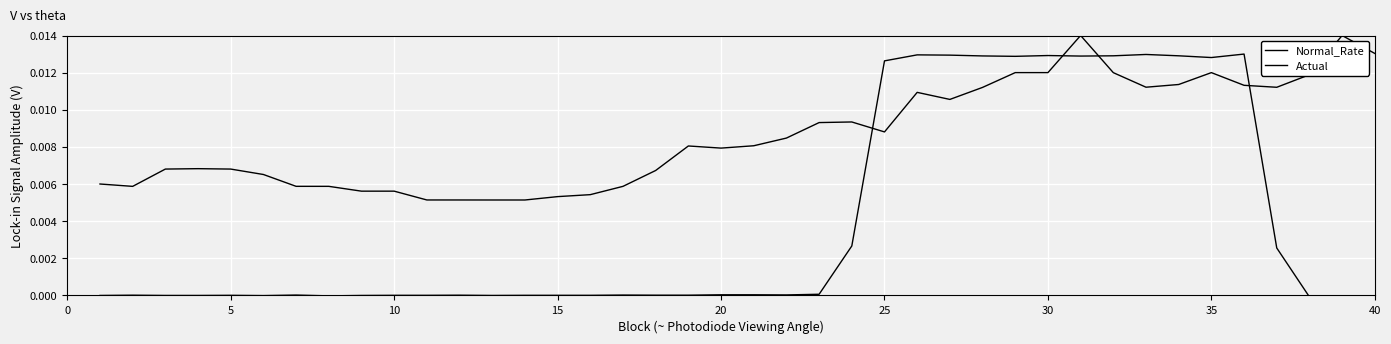

Does the chart display data point markers on the line(s)?

No